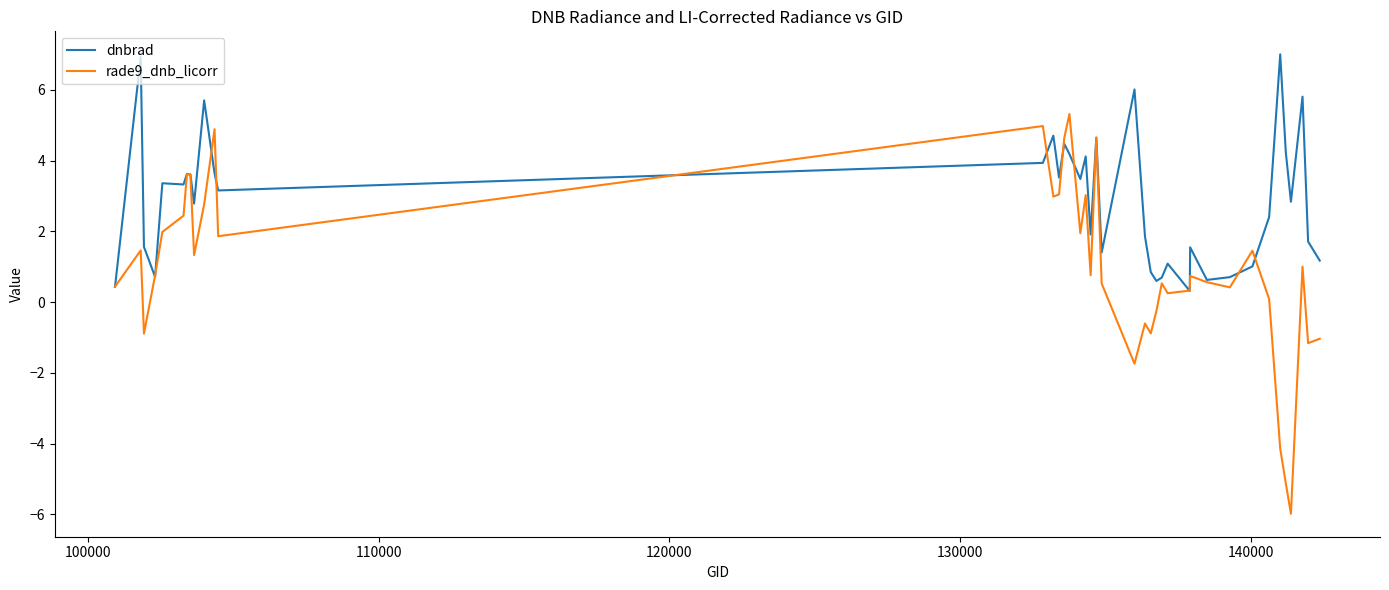

Which series has the largest range (max minus min)?

rade9_dnb_licorr